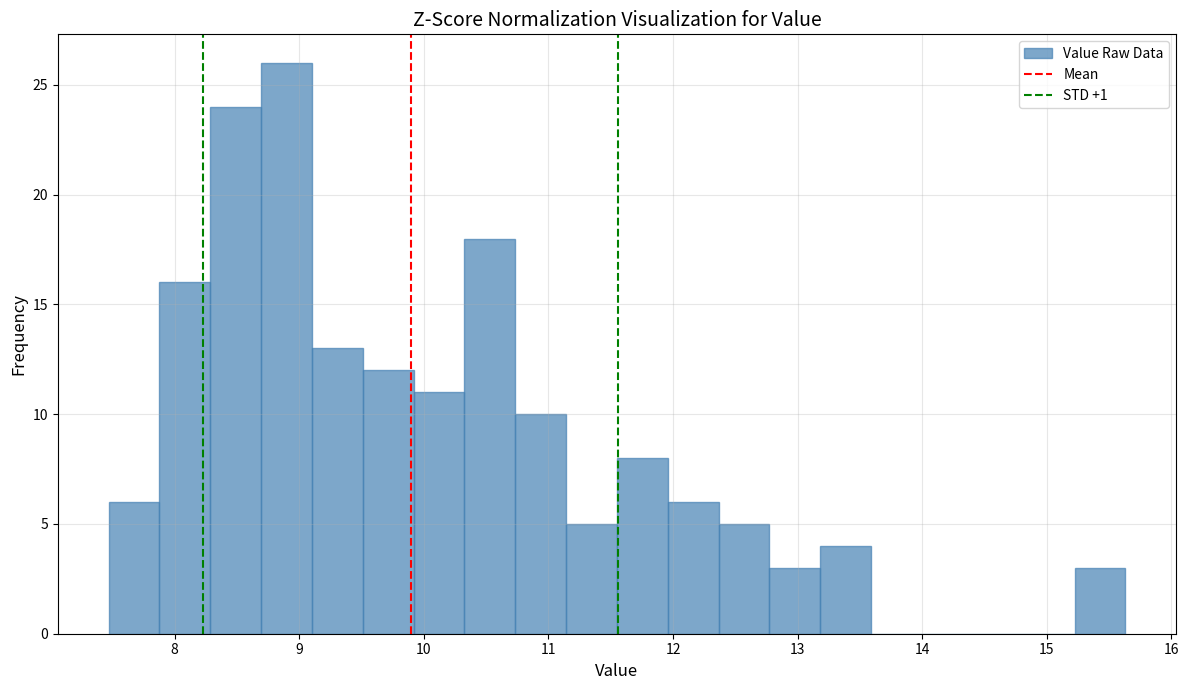

Reading left to right, transcribe this chart: for each bar, give the range it covers on the x-axis and its height. Neither the bar edges nor the heights are printed on the chart, so give them approximately, as read against the axes.

7.5 to 7.9: 6
7.9 to 8.3: 16
8.3 to 8.7: 24
8.7 to 9.1: 26
9.1 to 9.5: 13
9.5 to 9.9: 12
9.9 to 10.3: 11
10.3 to 10.7: 18
10.7 to 11.1: 10
11.1 to 11.6: 5
11.6 to 12.0: 8
12.0 to 12.4: 6
12.4 to 12.8: 5
12.8 to 13.2: 3
13.2 to 13.6: 4
13.6 to 14.0: 0
14.0 to 14.4: 0
14.4 to 14.8: 0
14.8 to 15.2: 0
15.2 to 15.6: 3